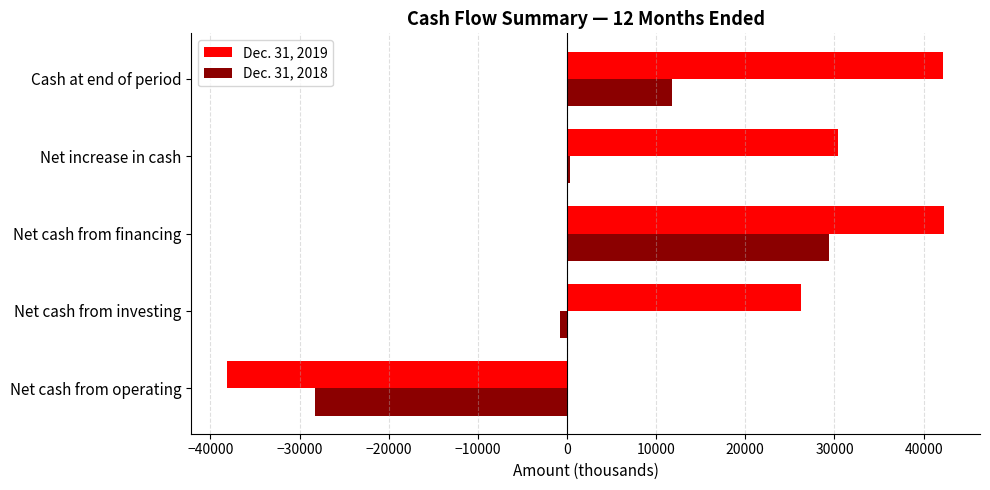

Which category has the lowest value across all series?

Net cash from operating